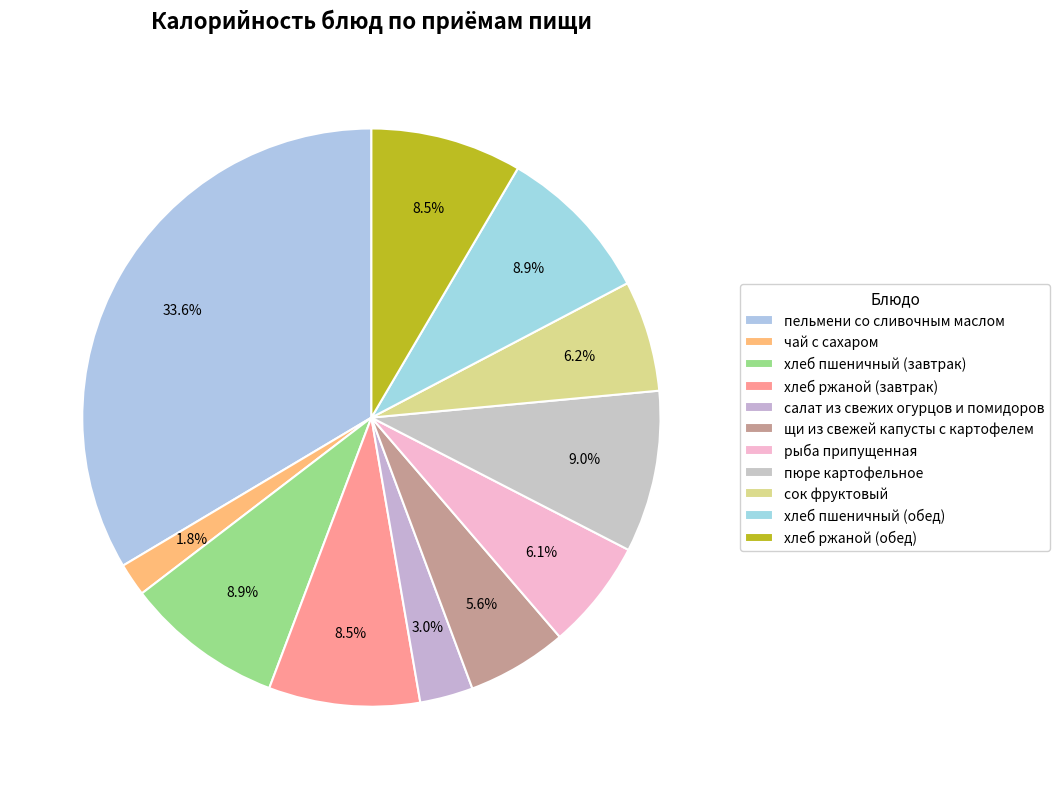

To the nearest percent, what is the difference between the largest and smallest slice percentages?

32%